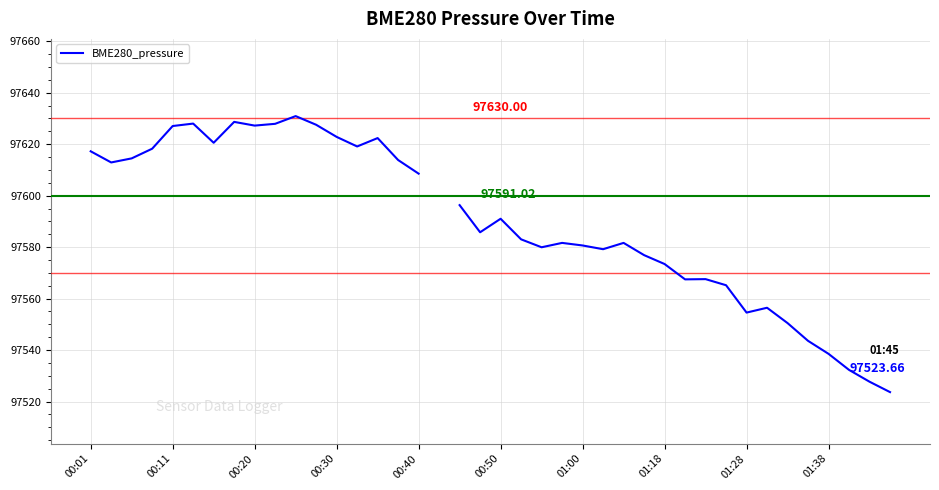

Between 00:11 and 31, which is larger?

00:11